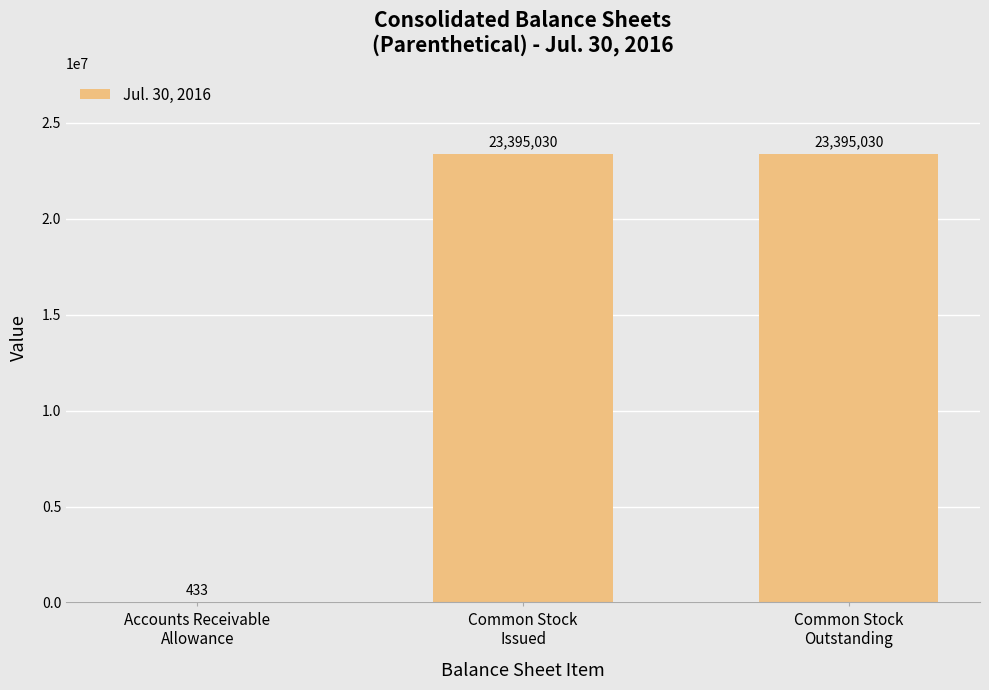

Count the values in the range 433 to 23395030.

3